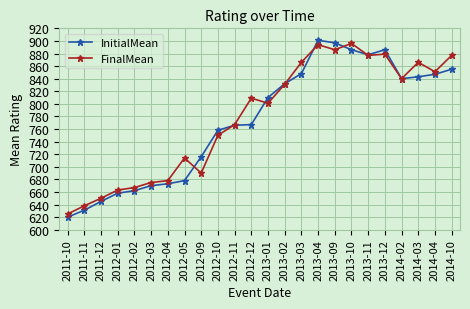

What is the sum of all InitialMean values?

18567